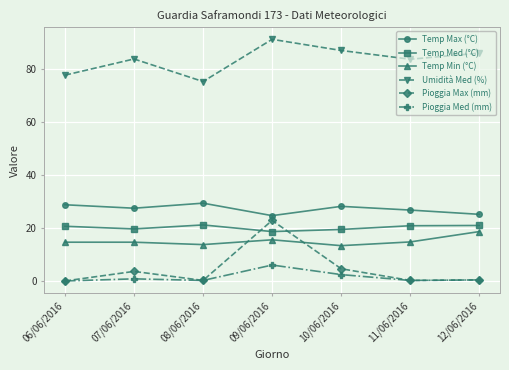

What is the label of the 5th point from the right?

08/06/2016